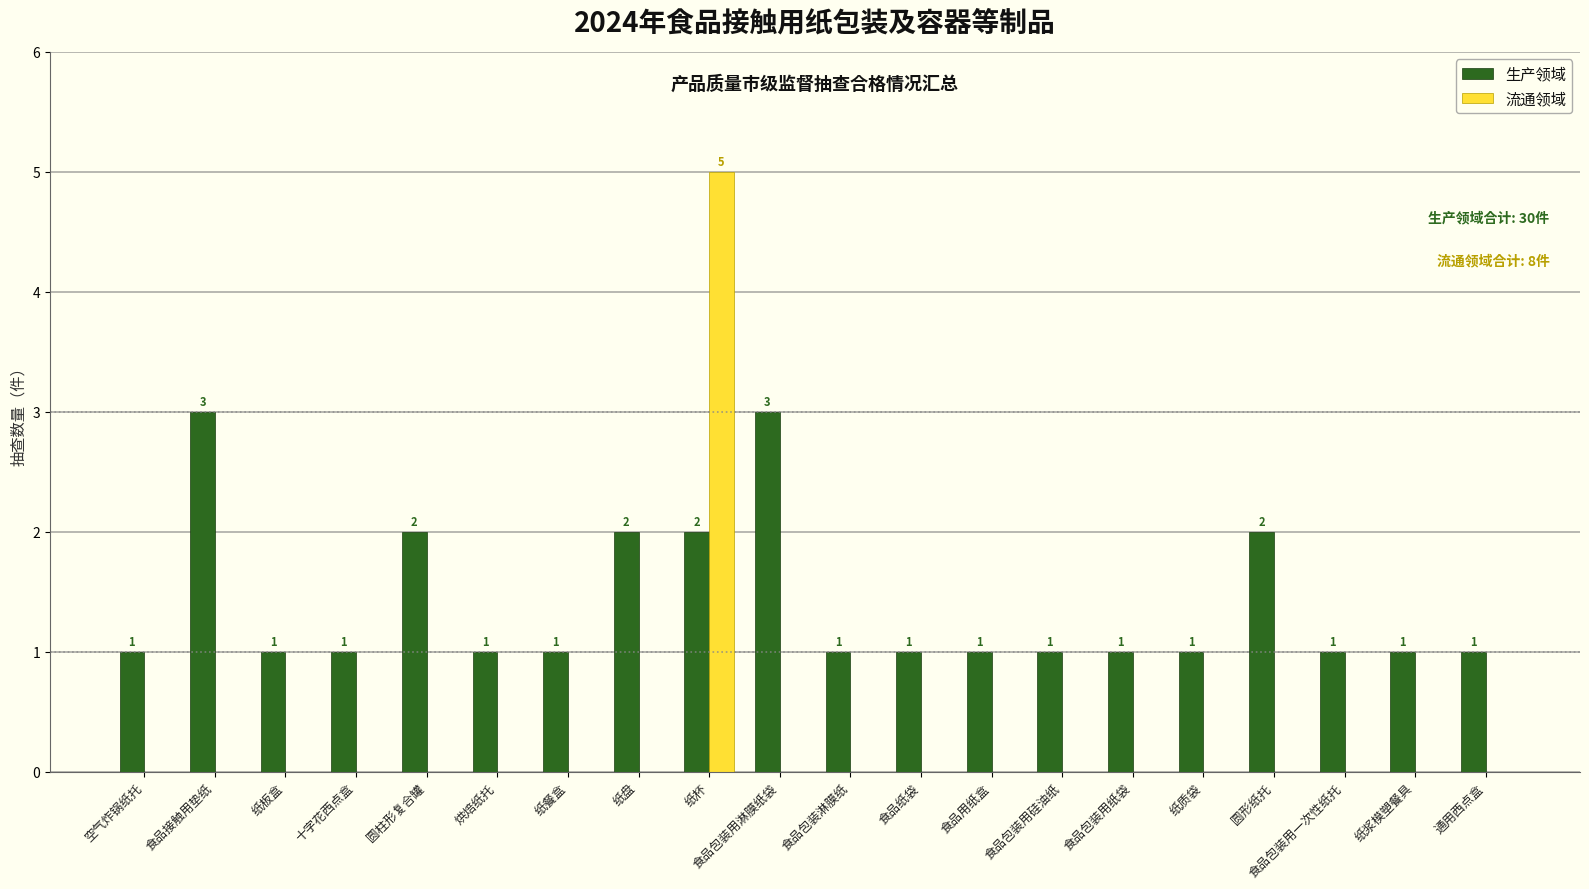

What is the maximum value for 生产领域?

3